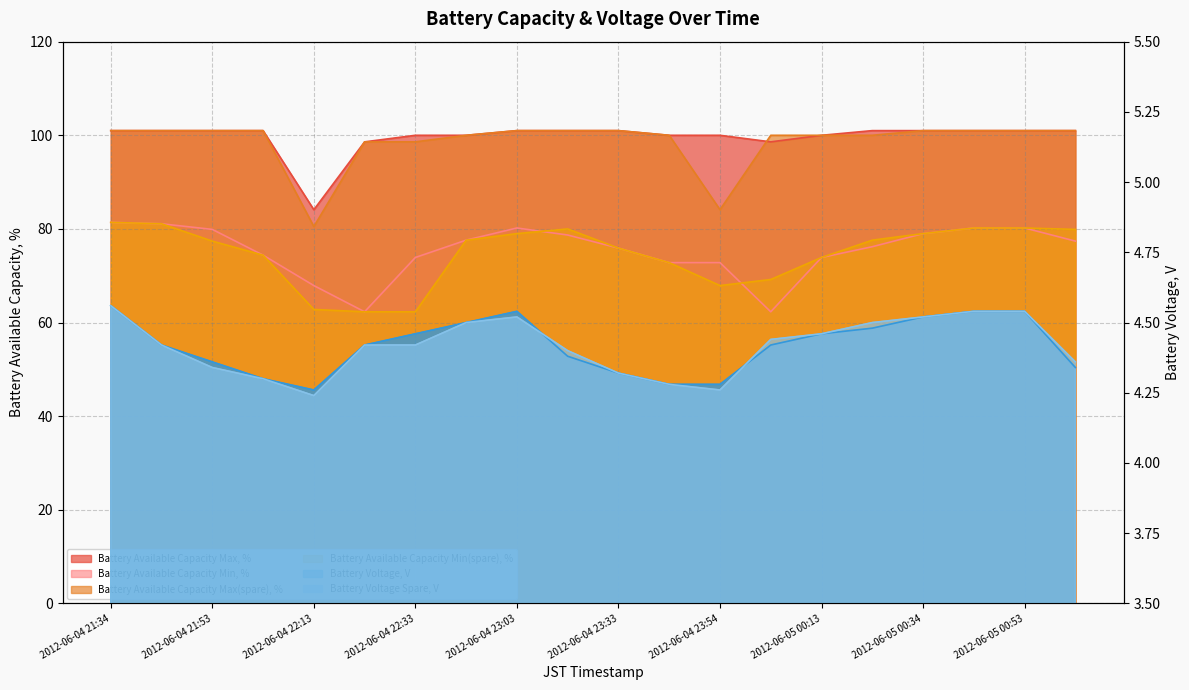

Is it true that Battery Available Capacity Min, % equals 110.3 at 2012-06-05 00:43?

False